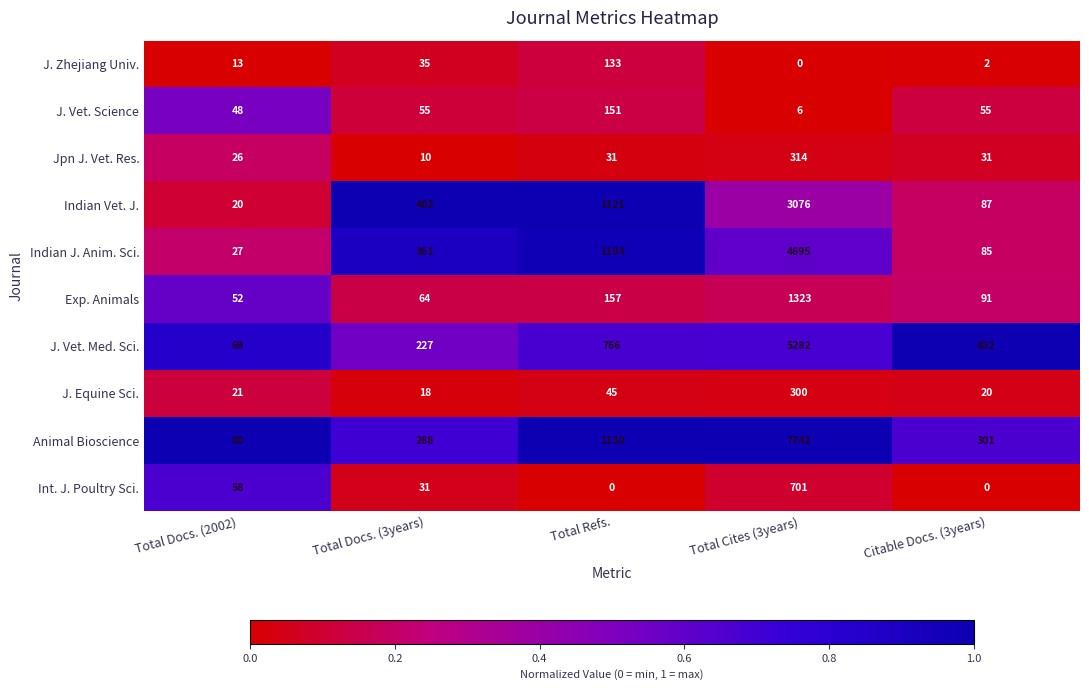

What is the total value across all series at Total Docs. (3years)?

1491